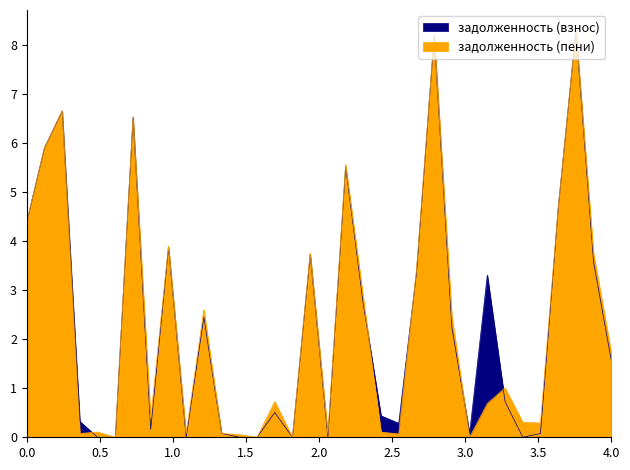

Is the value of задолженность (взнос) at 7 greater than the value of задолженность (пени) at 8?

Yes